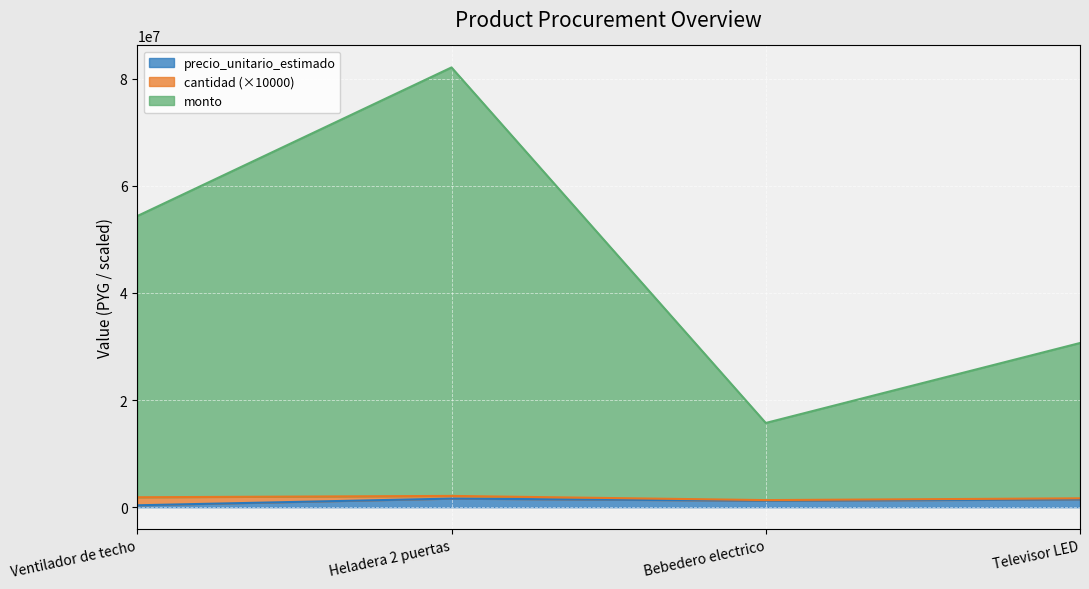

What is the label of the 1st point from the right?

Televisor LED